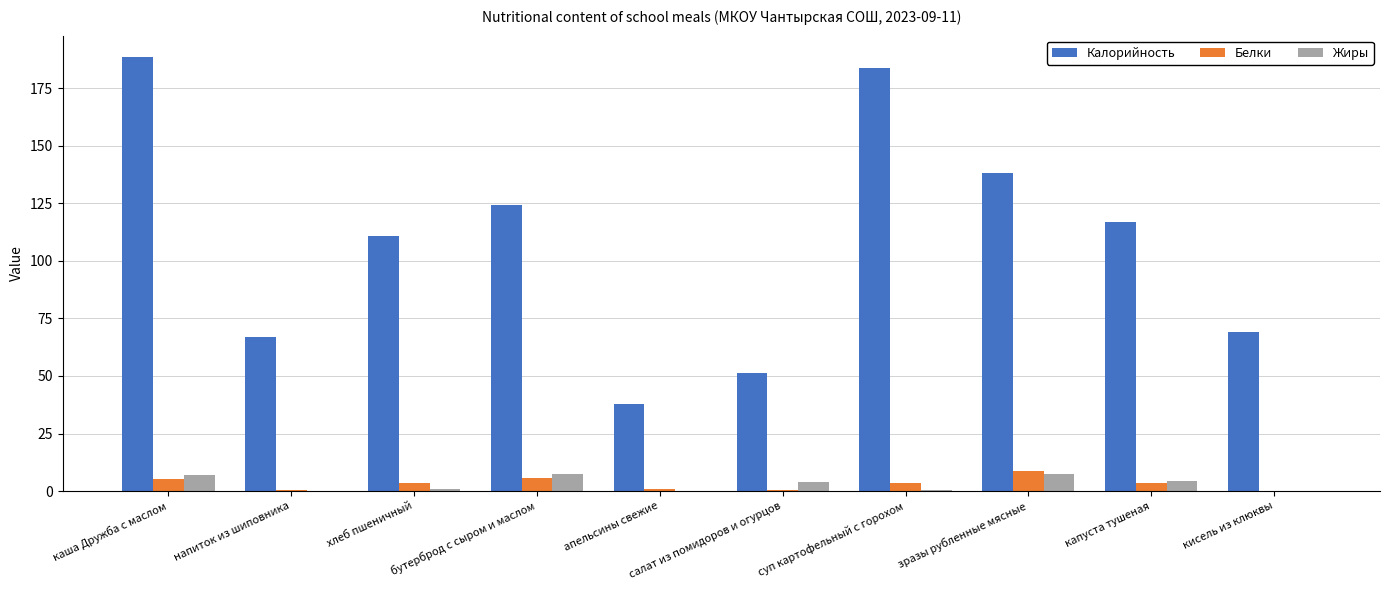

Which series changed the most between бутерброд с сыром и маслом and суп картофельный с горохом?

Калорийность